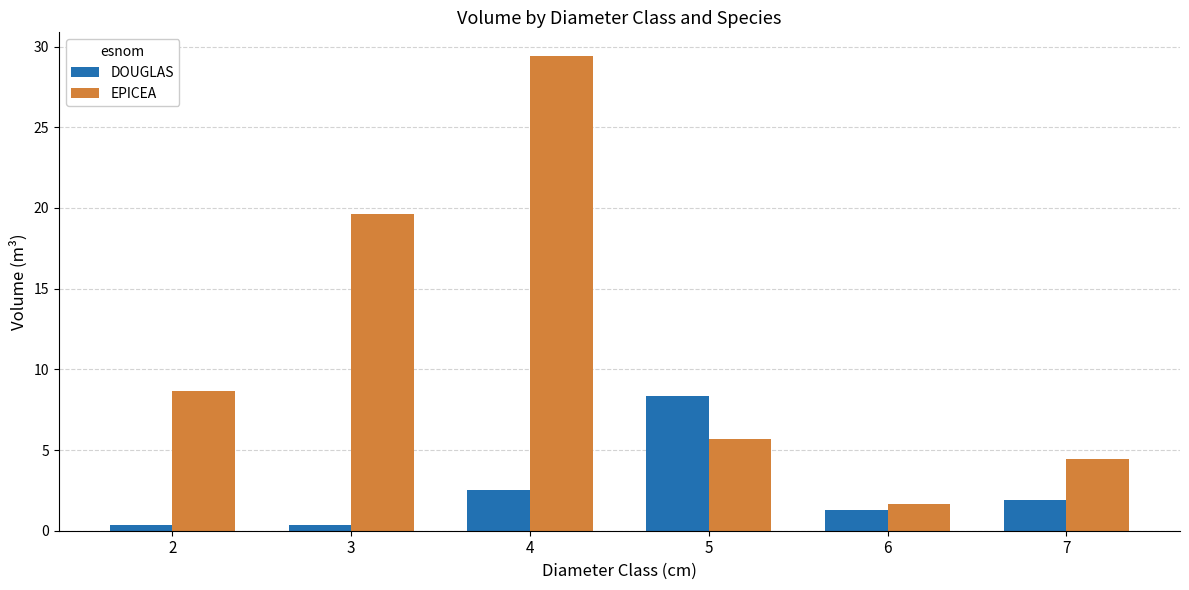

What is the approximate value of DOUGLAS at 2?

0.3